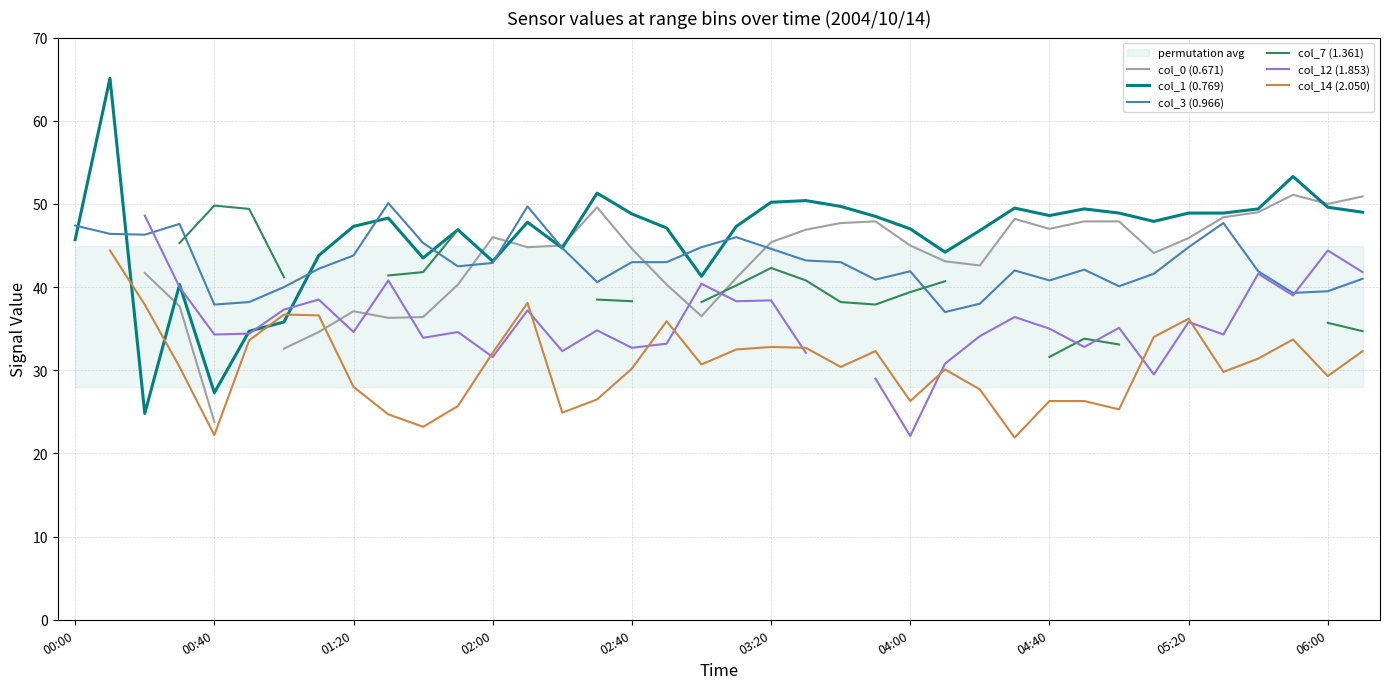

The col_1 (0.769) series shows 73.3 at 02:00. True or false?

False